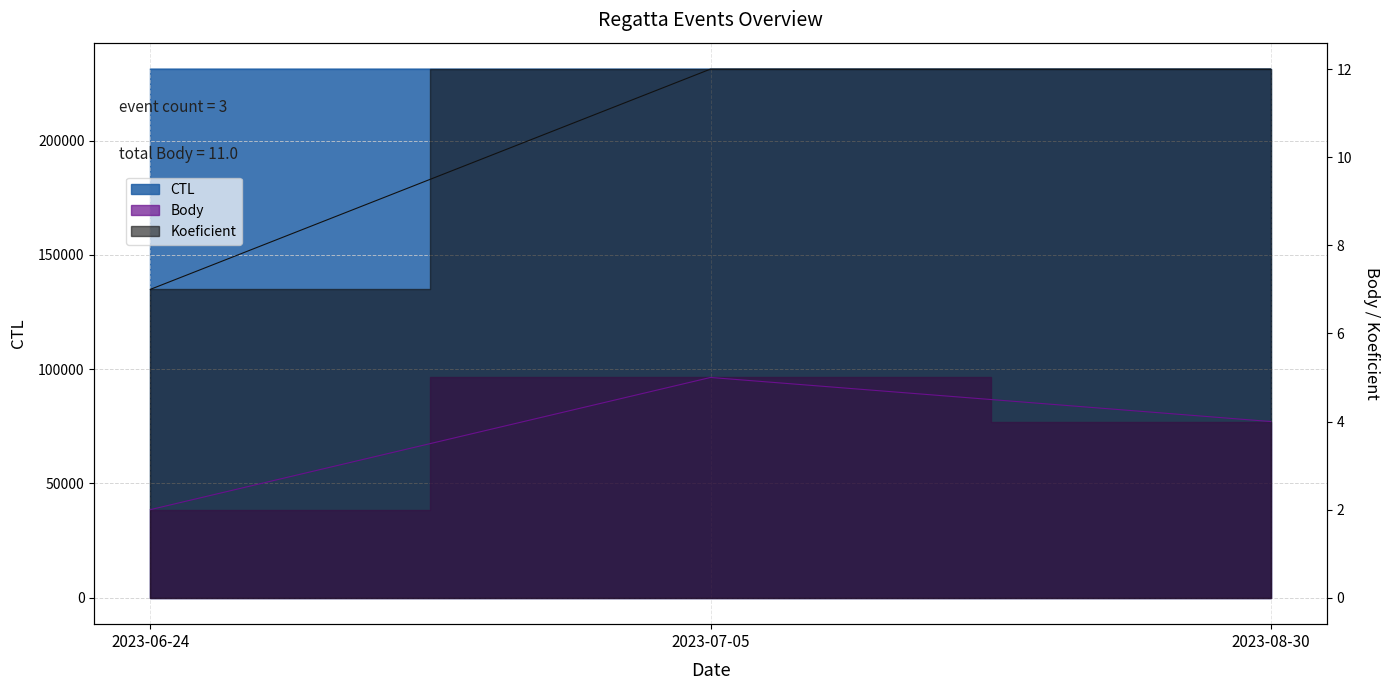

What value does the CTL series have at 2023-08-30, to the nearest 5?

231320